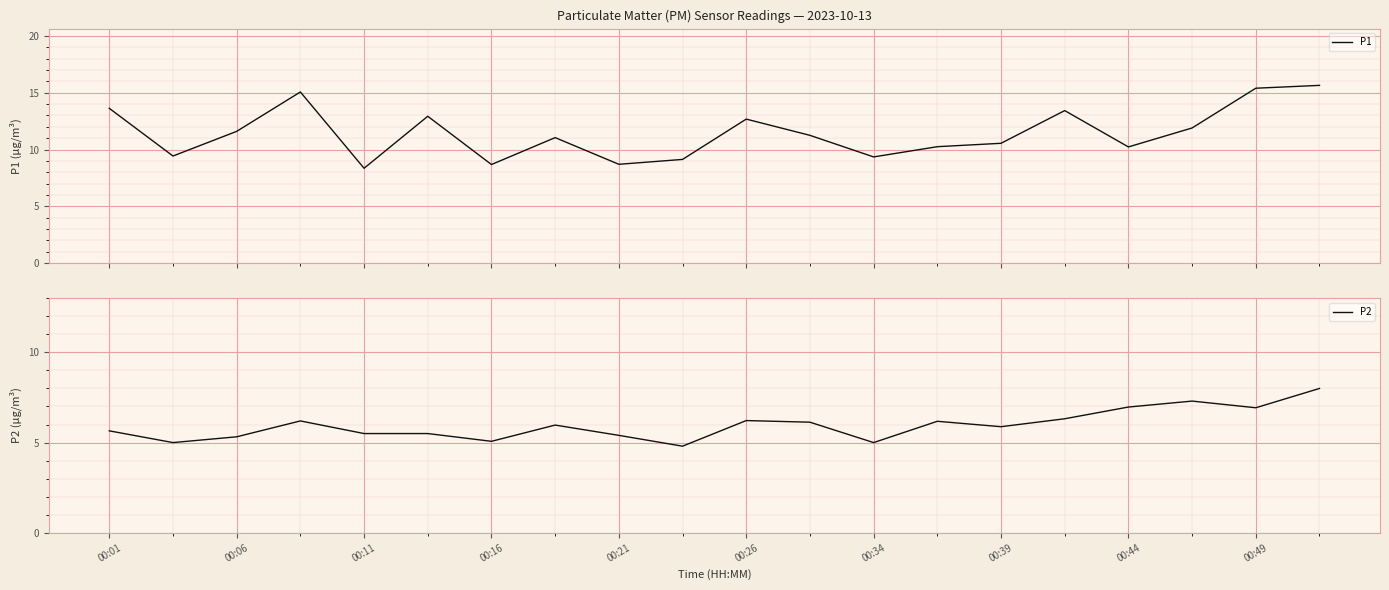

What is the highest value of the P1 series?

15.7